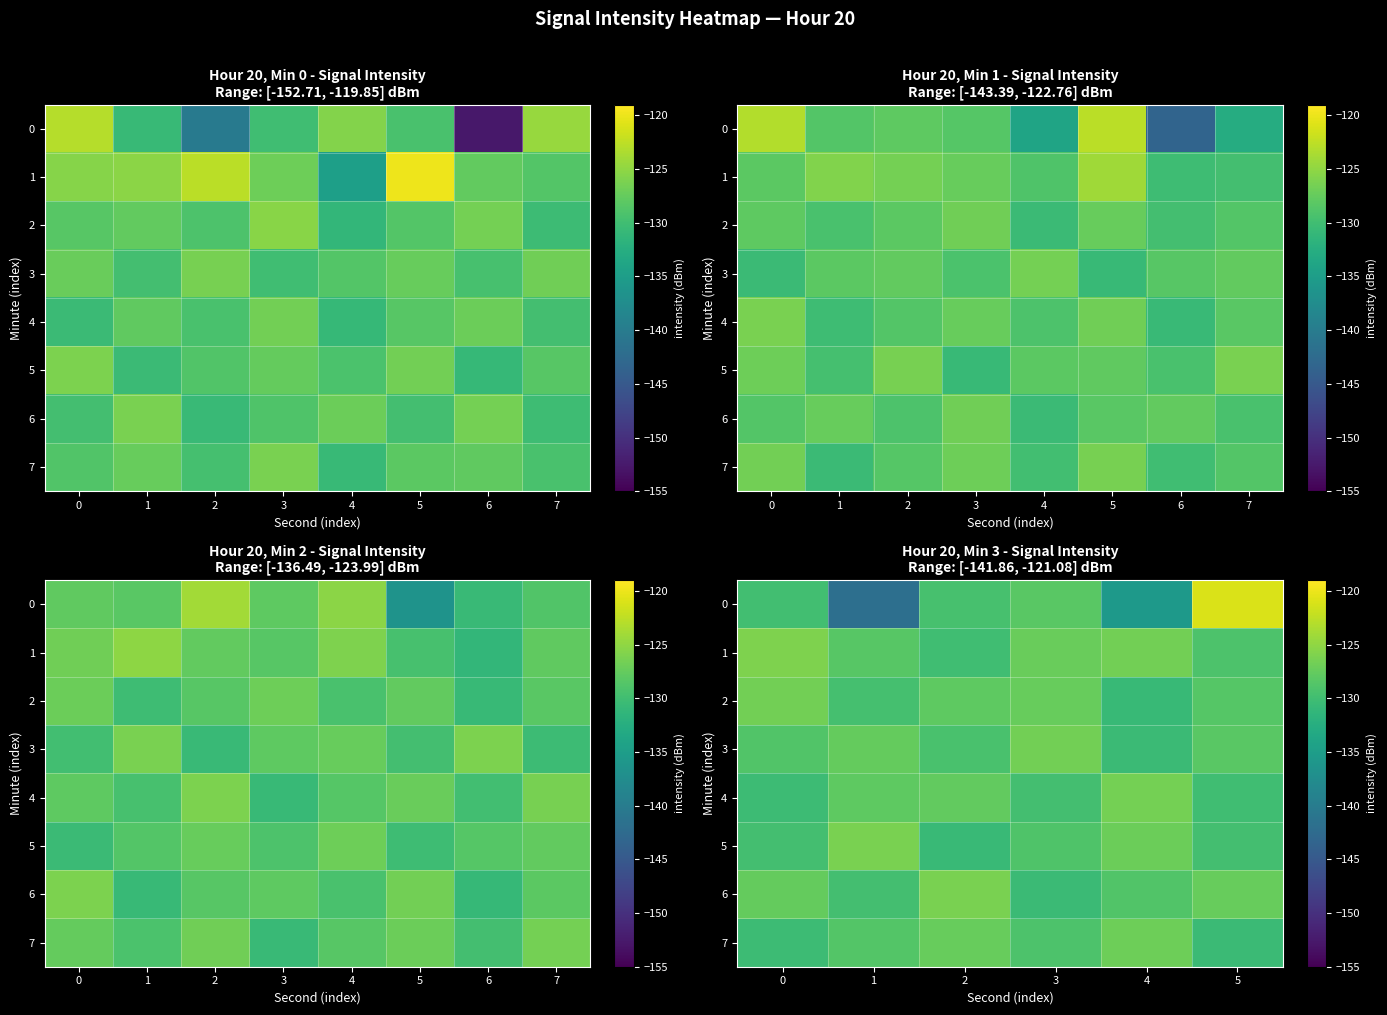

Is it true that 6 equals -221.9 at 4?

False